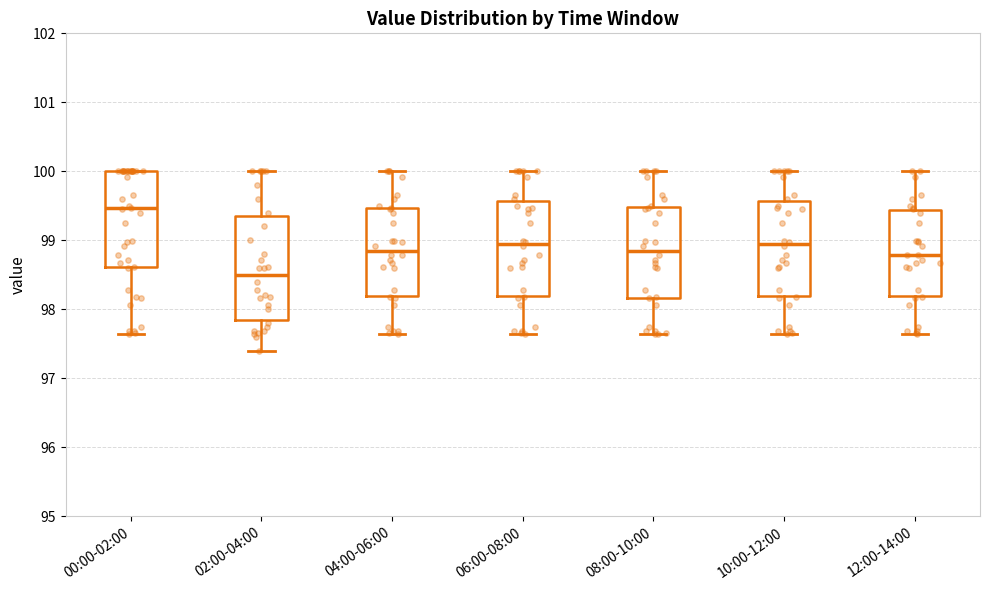

Reading left to right, transcribe this box plot: for each box, give where its median line is, the range the box spans, and where its two whiskers end, as read against the y-axis. The values are not printed on the chart, so give them approximately, as read against the axis.

00:00-02:00: median 99.5, box 98.6 to 100.0, whiskers 97.6 to 100.0
02:00-04:00: median 98.5, box 97.9 to 99.4, whiskers 97.4 to 100.0
04:00-06:00: median 98.9, box 98.2 to 99.5, whiskers 97.6 to 100.0
06:00-08:00: median 98.9, box 98.2 to 99.6, whiskers 97.6 to 100.0
08:00-10:00: median 98.9, box 98.2 to 99.5, whiskers 97.6 to 100.0
10:00-12:00: median 98.9, box 98.2 to 99.6, whiskers 97.6 to 100.0
12:00-14:00: median 98.8, box 98.2 to 99.4, whiskers 97.6 to 100.0